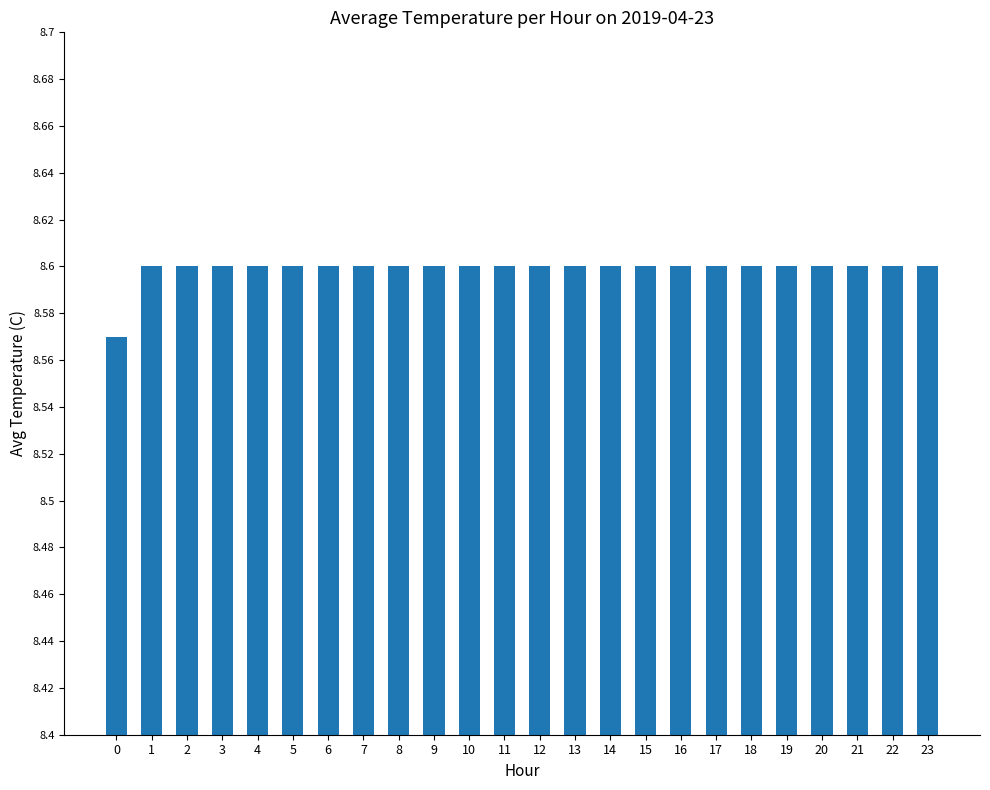

Approximately how many times larger is the value at 9 compared to 8?

1.0